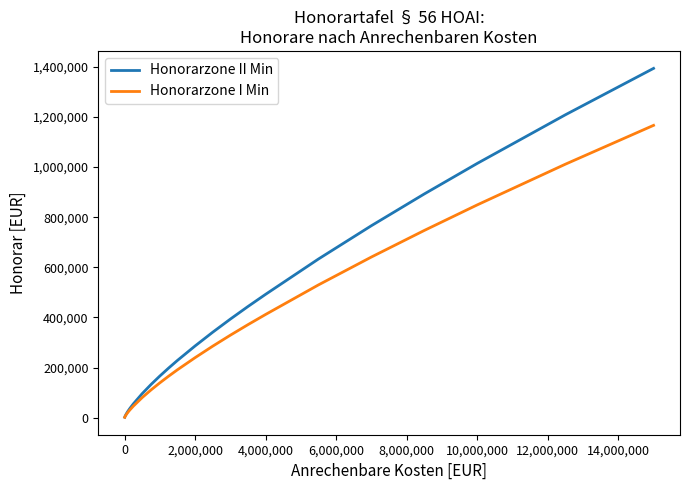

What are all the series names shown in the legend?

Honorarzone II Min, Honorarzone I Min